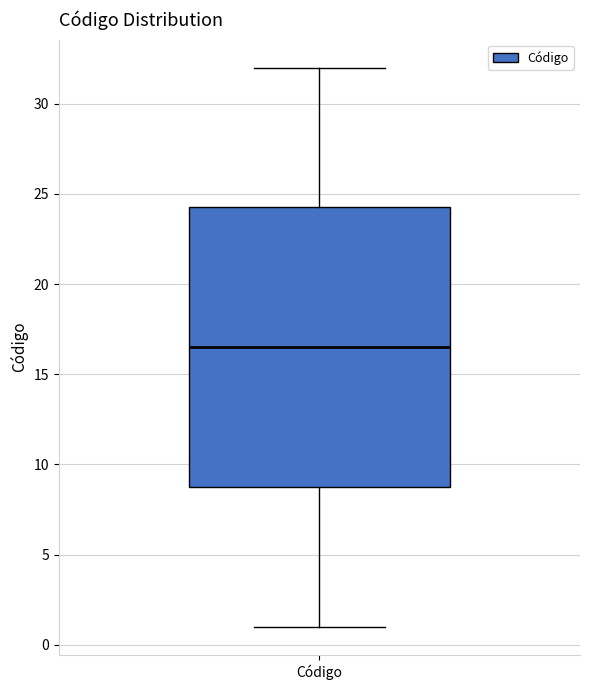

Where does the median line of the box for Código sit on the y-axis? The values are not printed on the chart, so give them approximately, as read against the axis.

16.5